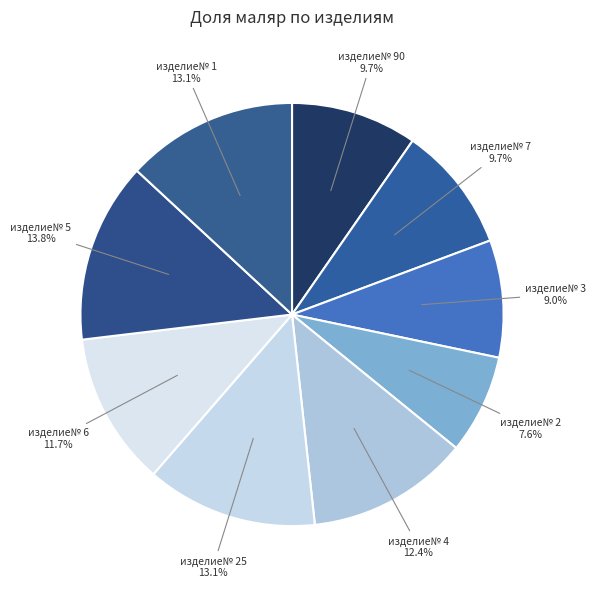

Count the number of slices in the pie.

9